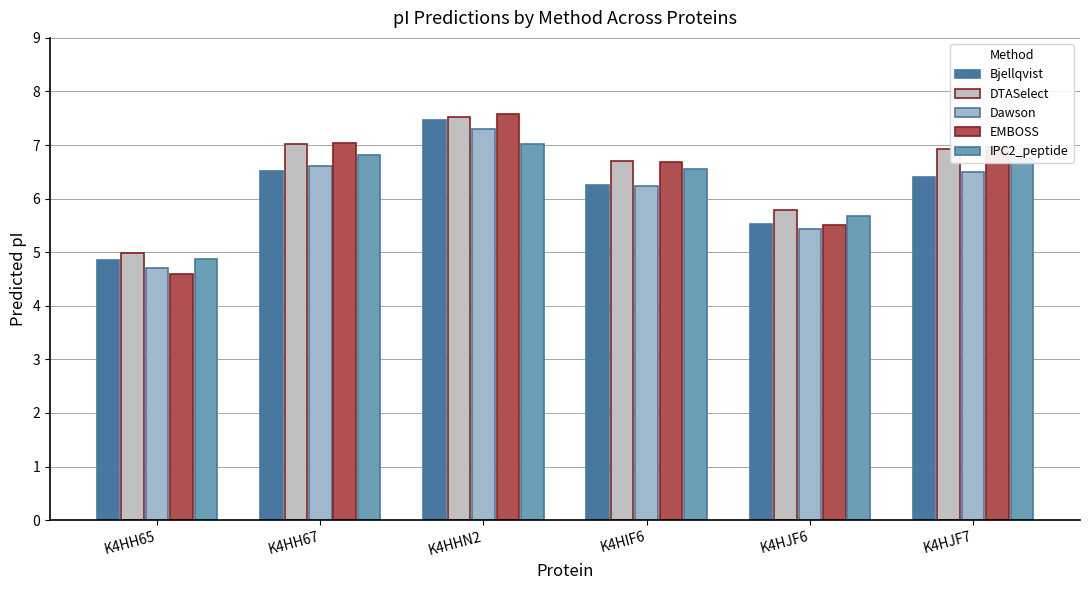

At which category does the chart reach its peak across all series?

K4HHN2